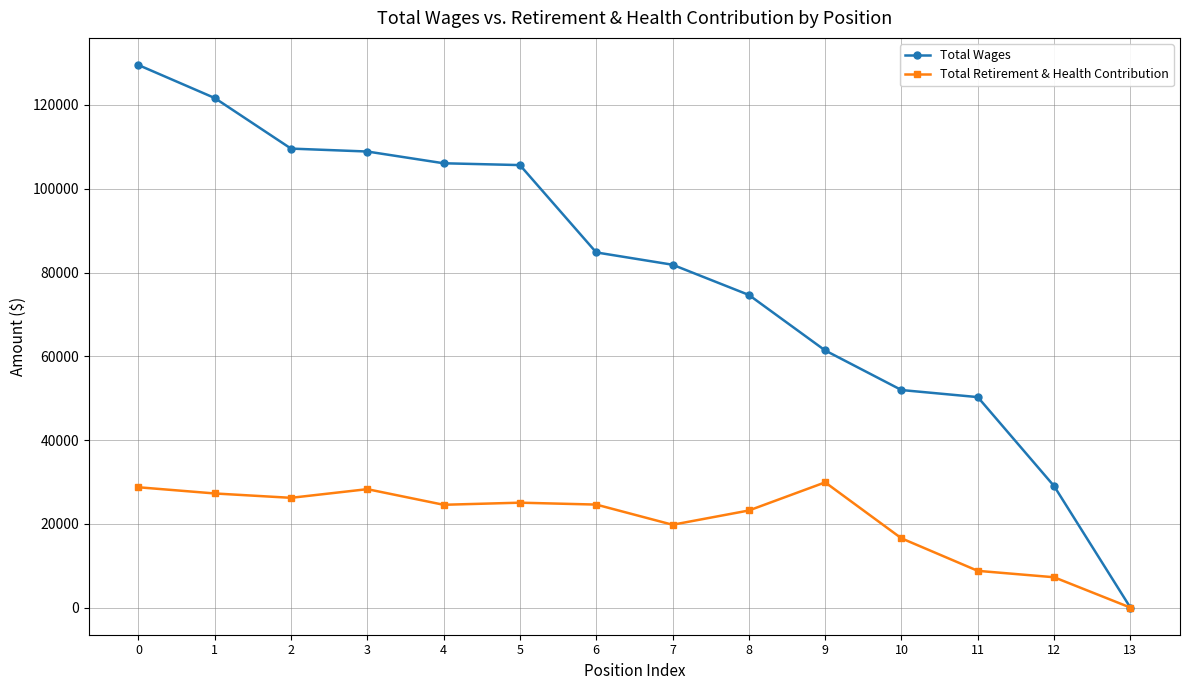

Is the value of Total Wages at 6 greater than the value of Total Retirement & Health Contribution at 2?

Yes